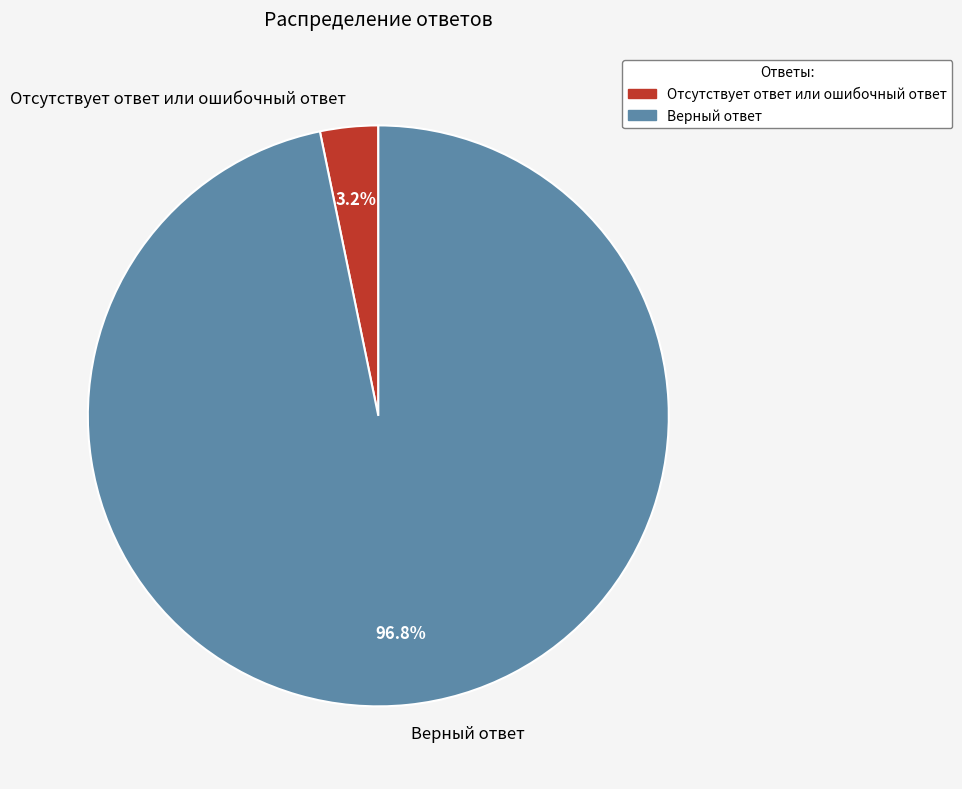

Between Верный ответ and Отсутствует ответ или ошибочный ответ, which is larger?

Верный ответ